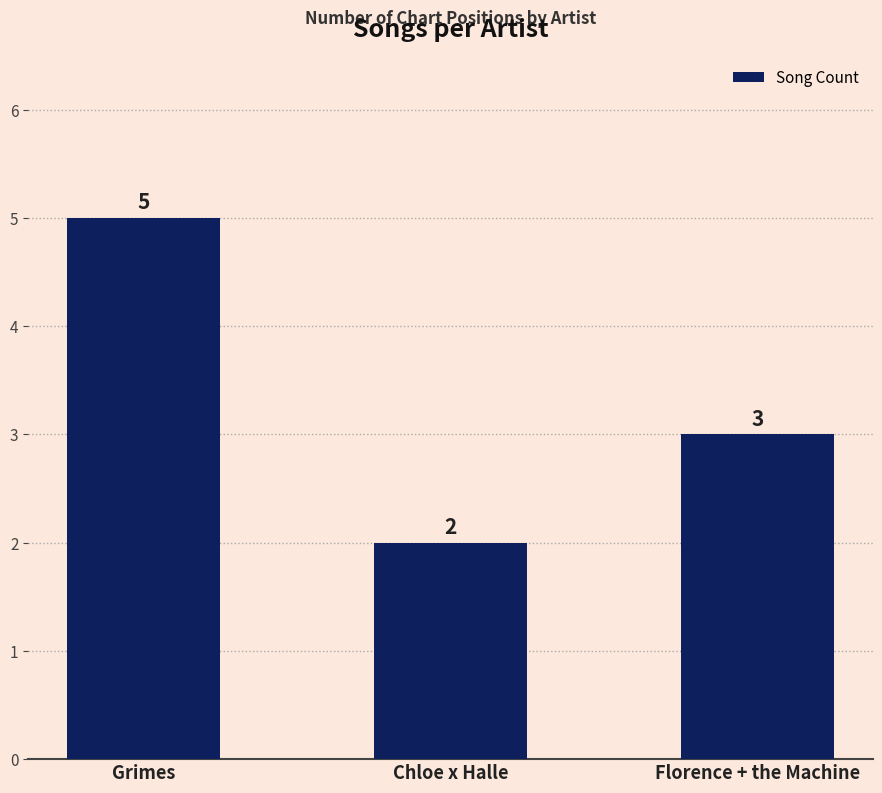

What is the label of the 3rd bar from the right?

Grimes